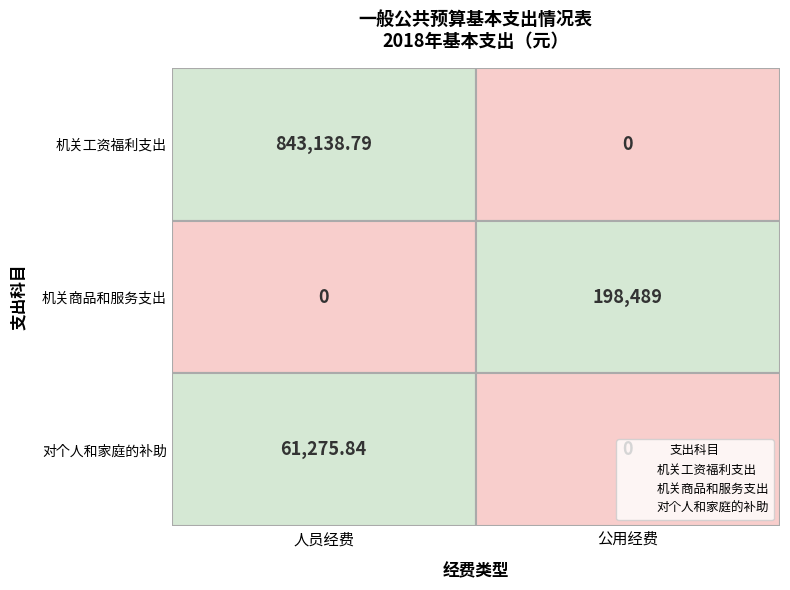

What is the difference between the highest and lowest values at 公用经费?

198489.0